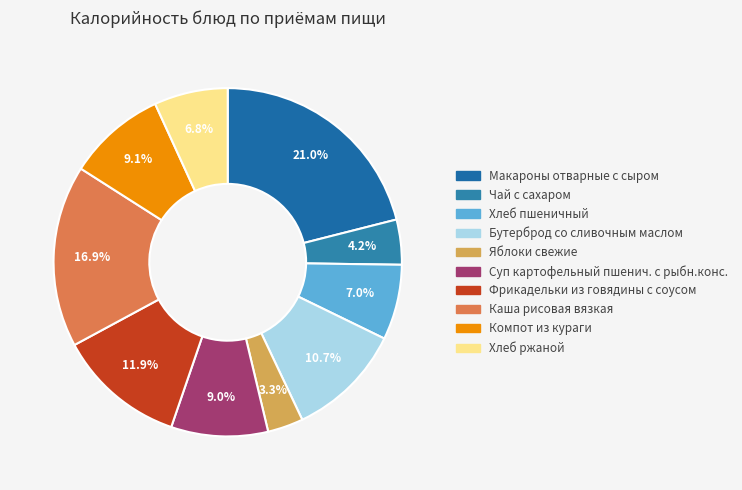

How many slices are in this pie chart?

10